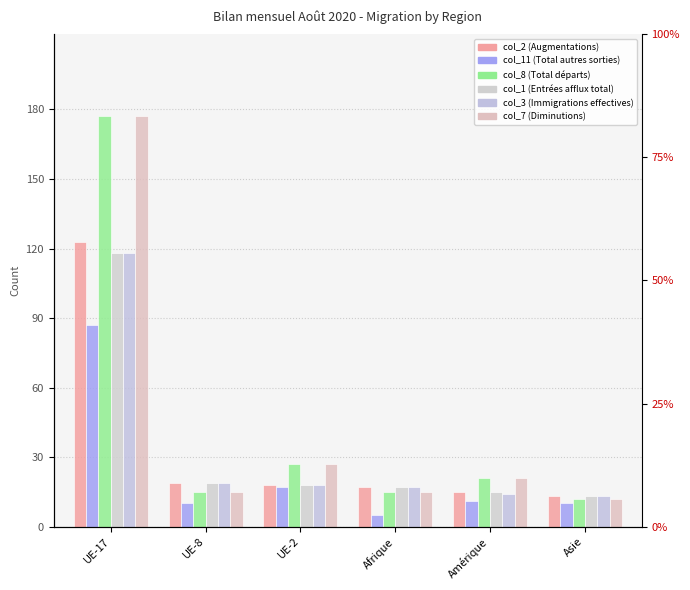

What value does the col_1 (Entrées afflux total) series have at UE-17?

118